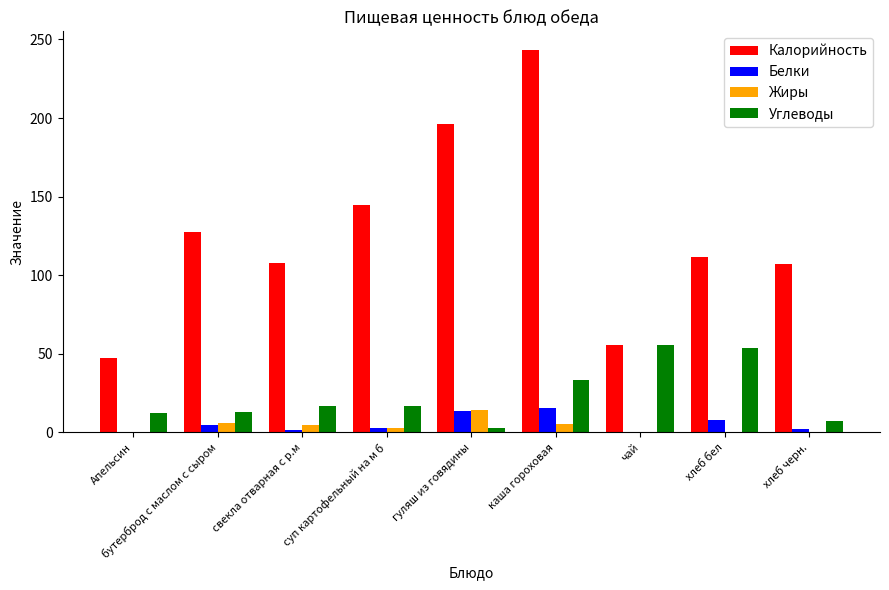

Which series has the widest spread of values?

Калорийность